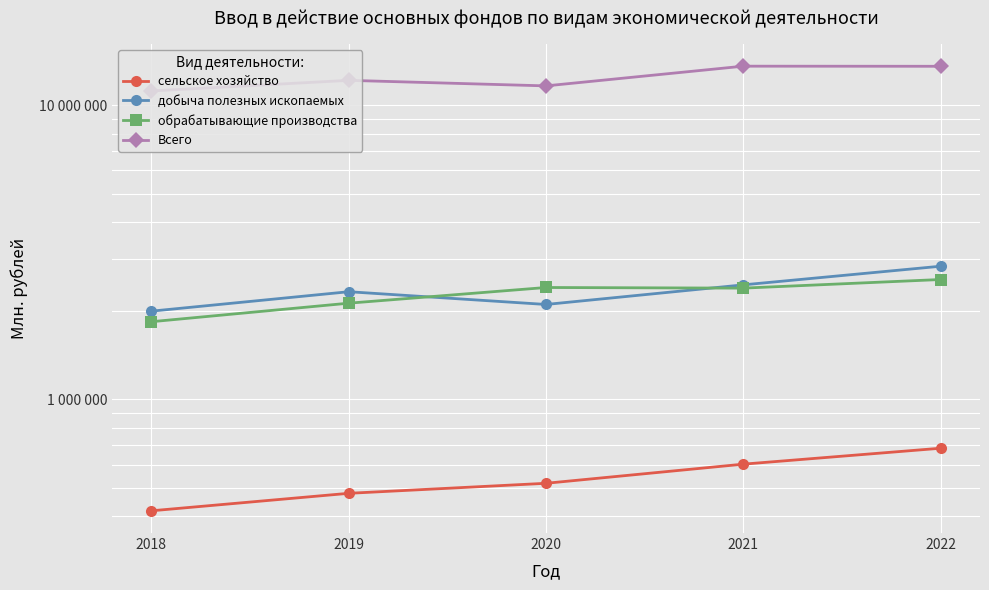

What is the sum of all добыча полезных ископаемых values?

11702624